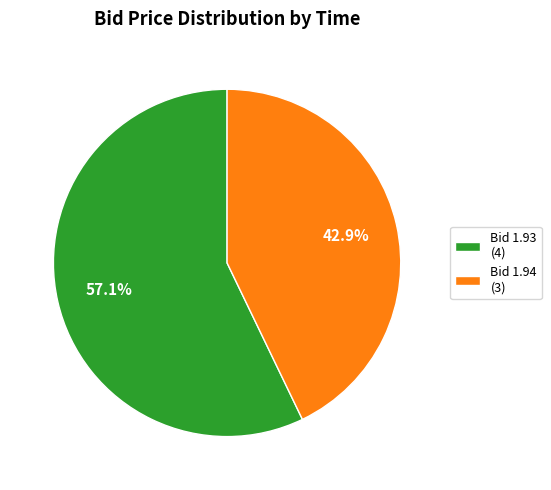

To the nearest percent, what is the average slice percentage?

50%